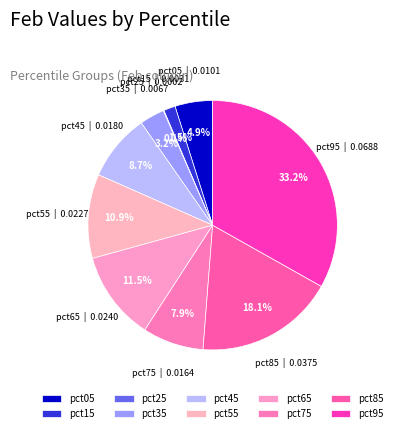

Is it true that pct45 is 19% of the pie?

False